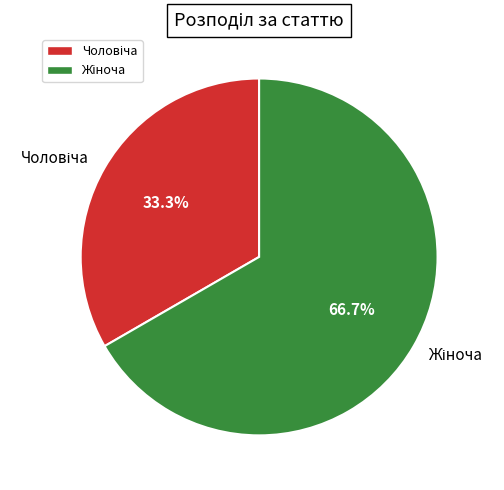

How many slices are in this pie chart?

2